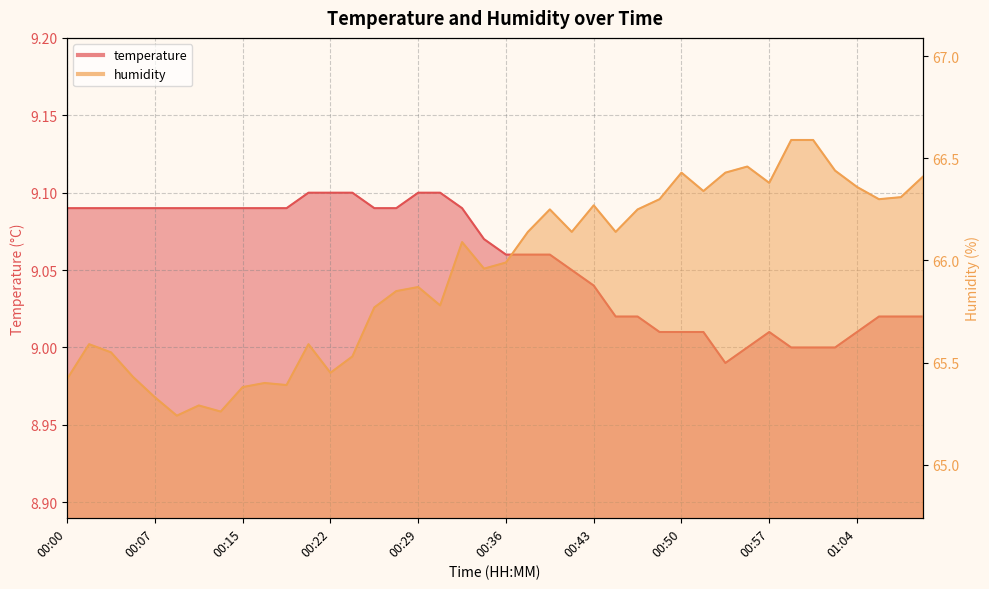

What position from the left is 00:09?

6